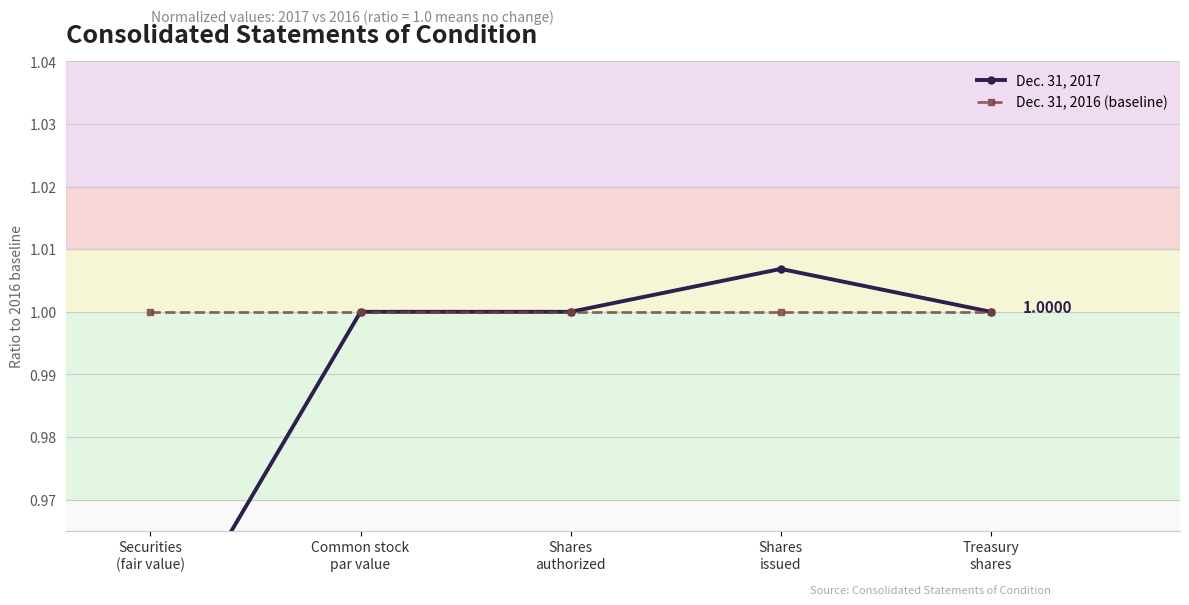

Reading right to left, transcribe all the data shown in this chart.

Dec. 31, 2017: 1.0	1.0	1.0	1.0	0.9
Dec. 31, 2016 (baseline): 1.0	1.0	1.0	1.0	1.0